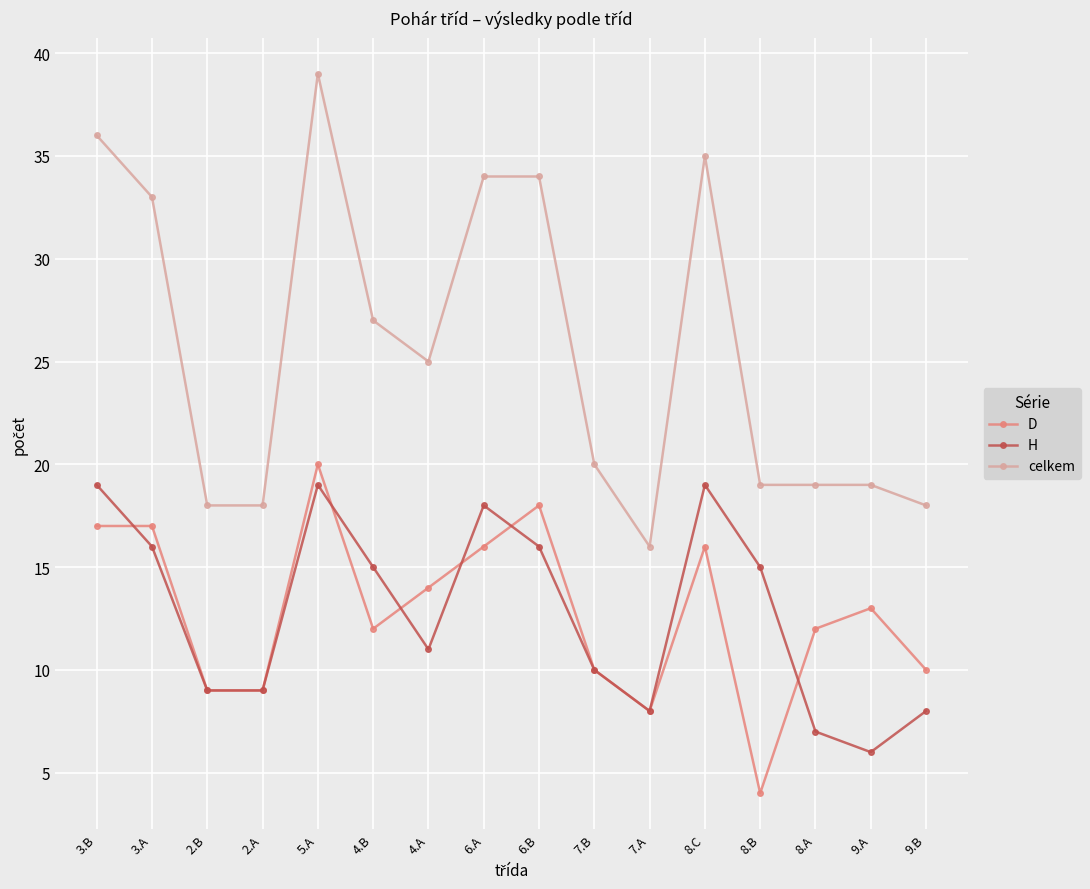

What is the sum of the D values at 6.A and 3.A?

33